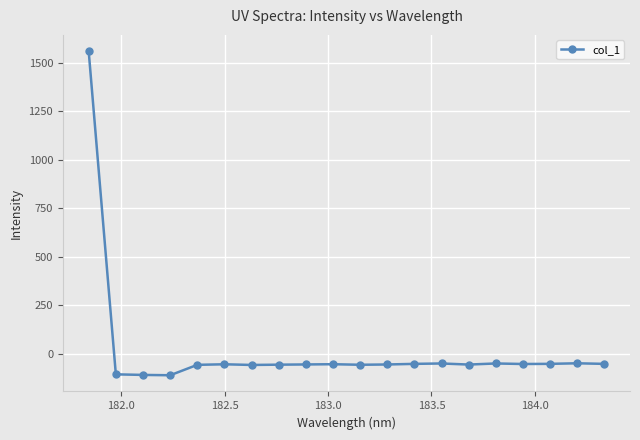

What is the smallest value displayed?

-111.4